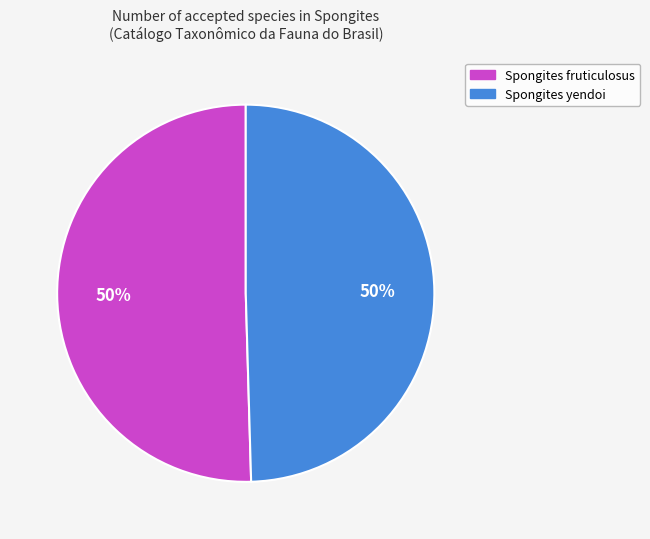

What percentage is the Spongites fruticulosus slice, to the nearest percent?

50%